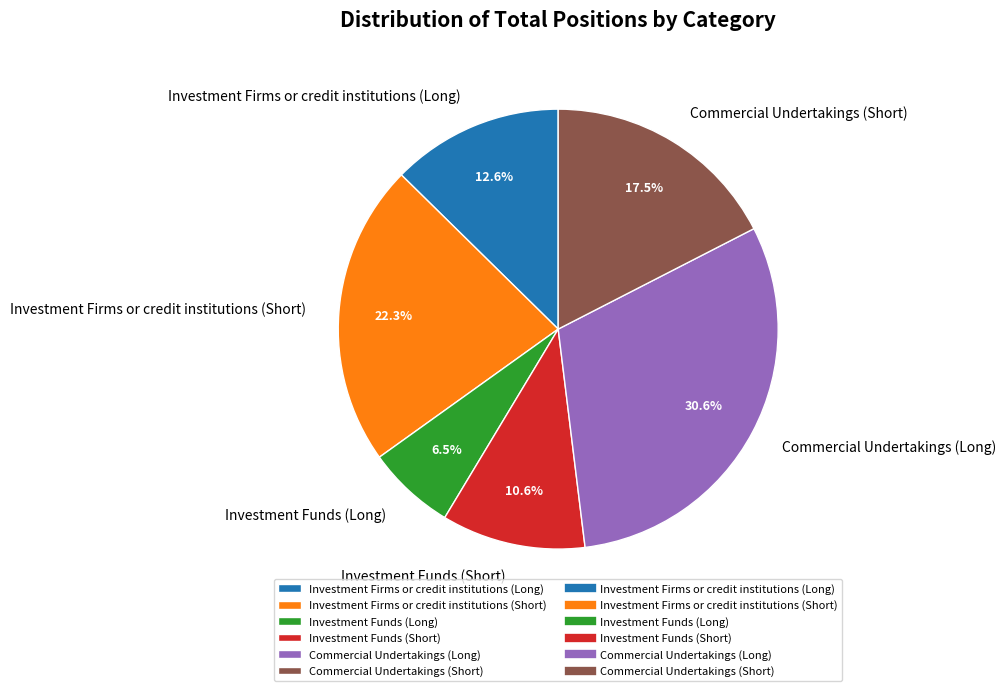

What percentage is the Commercial Undertakings (Long) slice, to the nearest percent?

31%